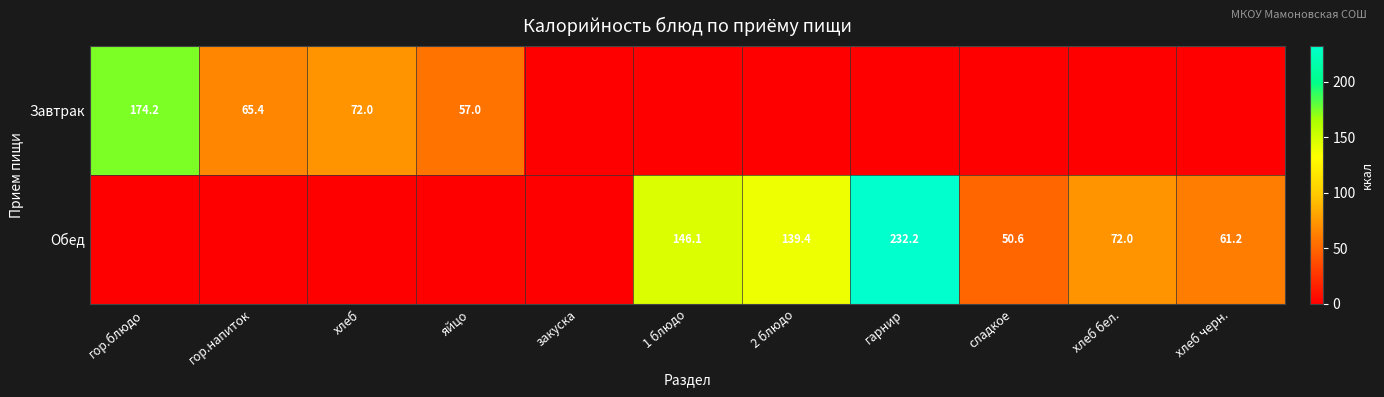

What is the difference between the Завтрак values at яйцо and хлеб?

15.0